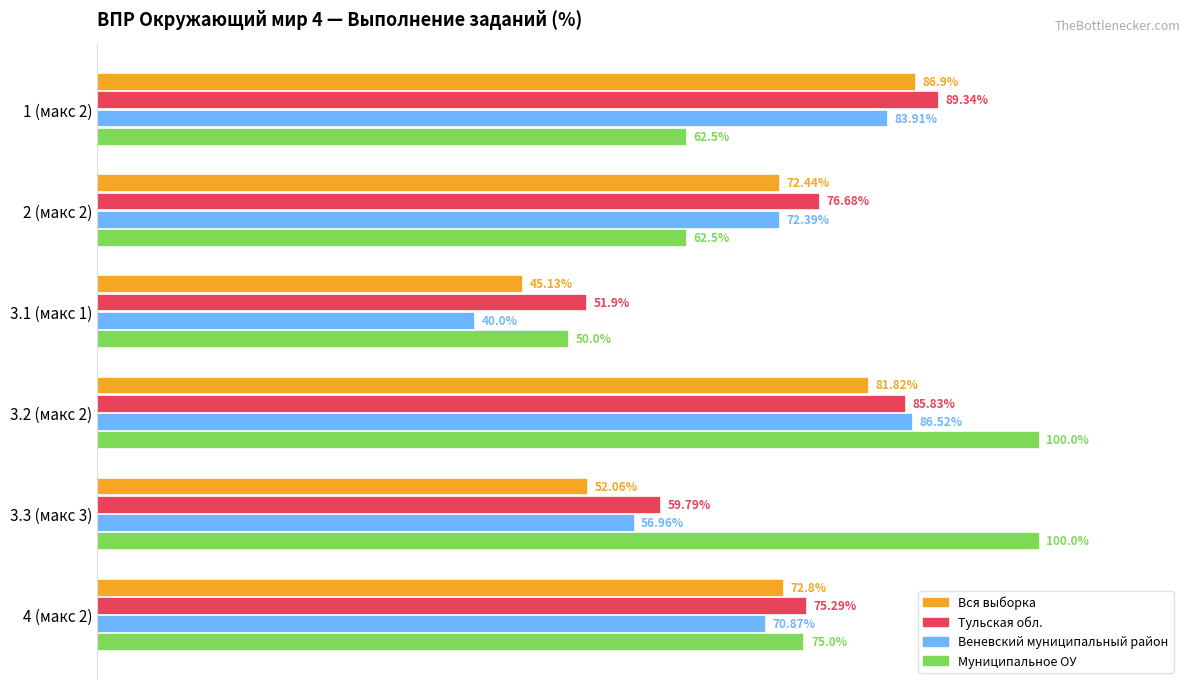

Rank the series by their maximum value, from lowest to highest.

Веневский муниципальный район, Вся выборка, Тульская обл., Муниципальное ОУ